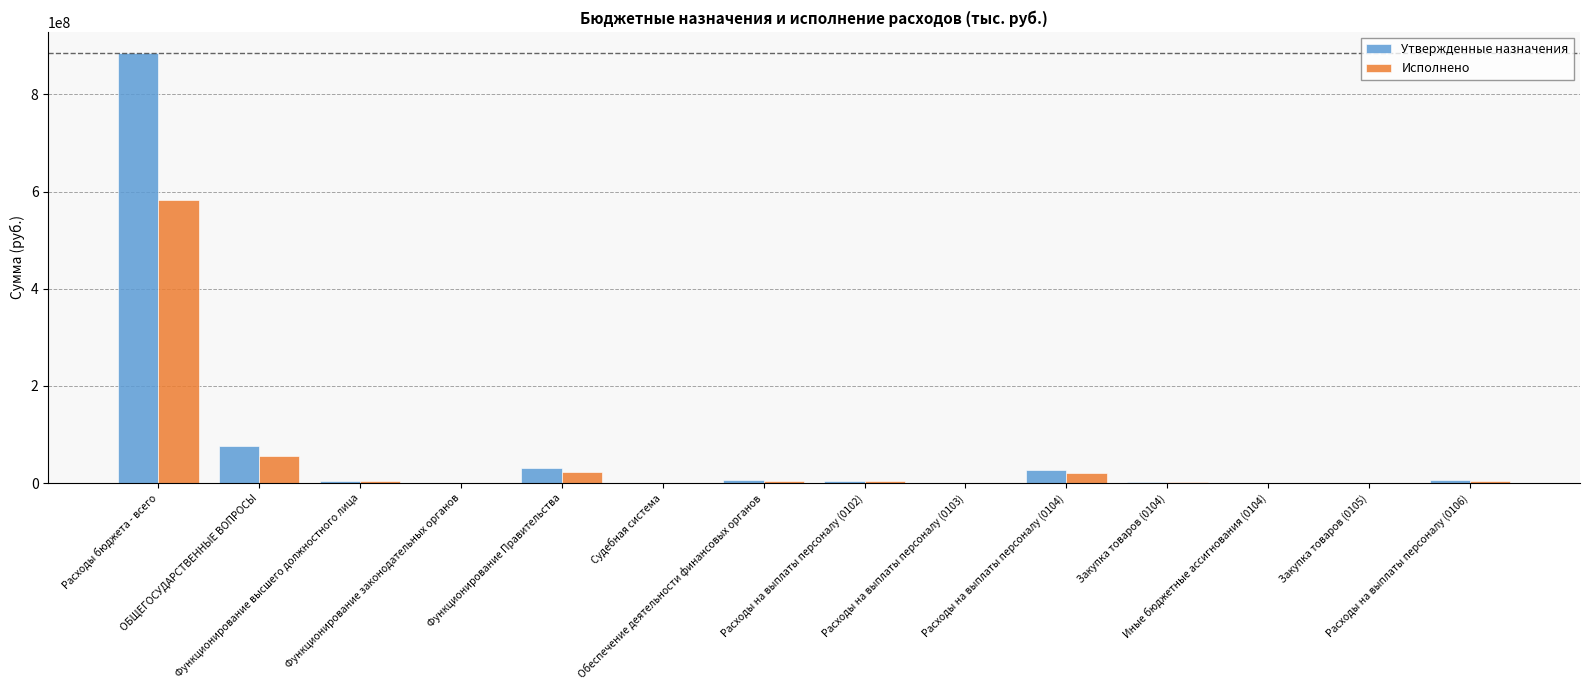

What is the label of the 7th bar from the right?

Расходы на выплаты персоналу (0102)